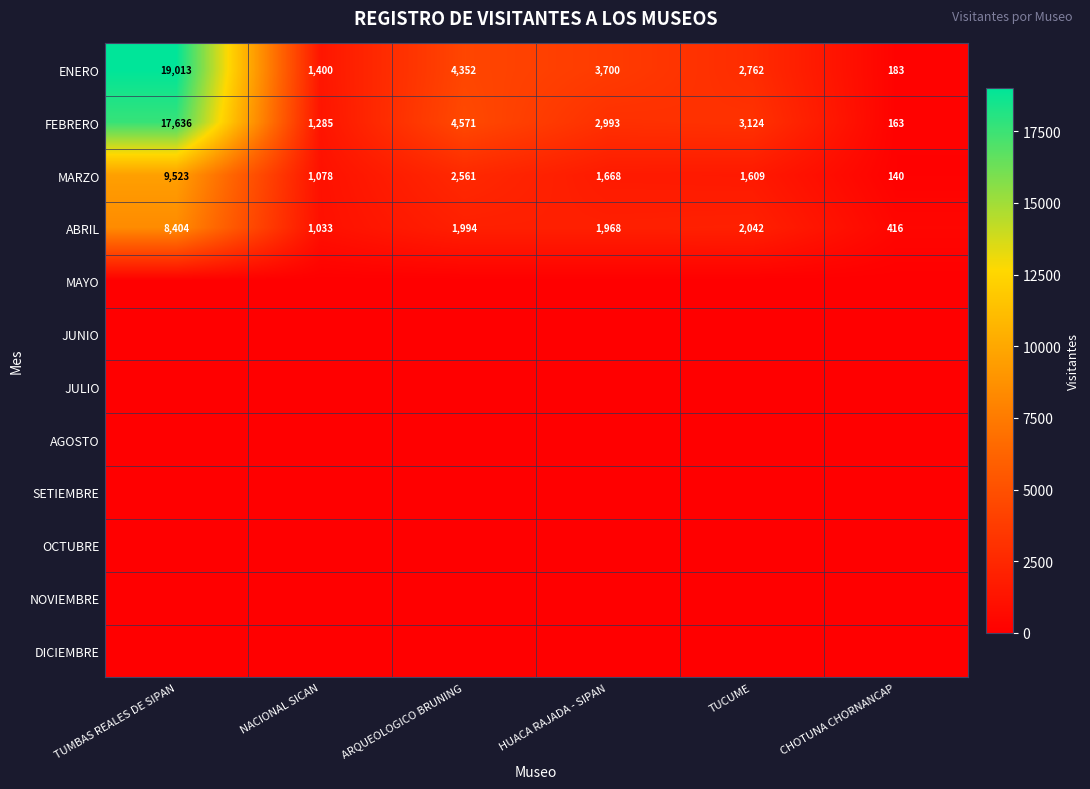

Count the number of data series in this chart.

12